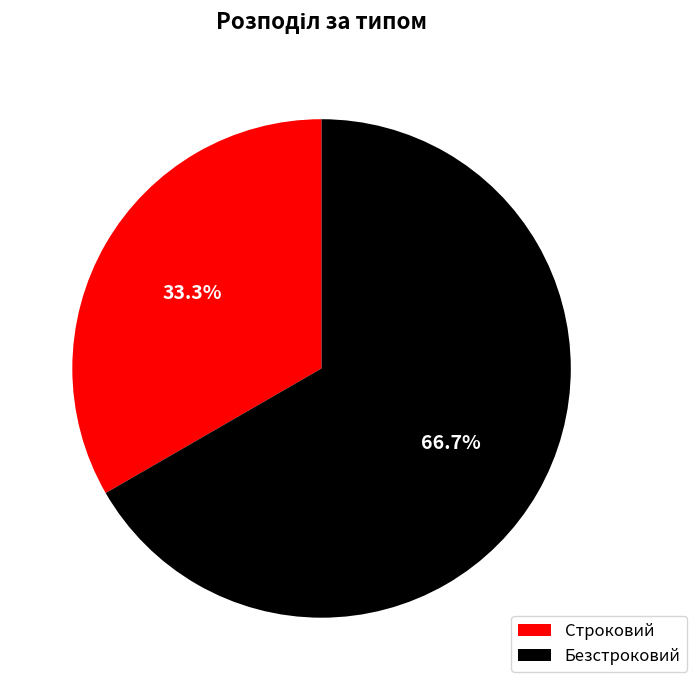

True or false: Строковий accounts for 40% of the total.

False